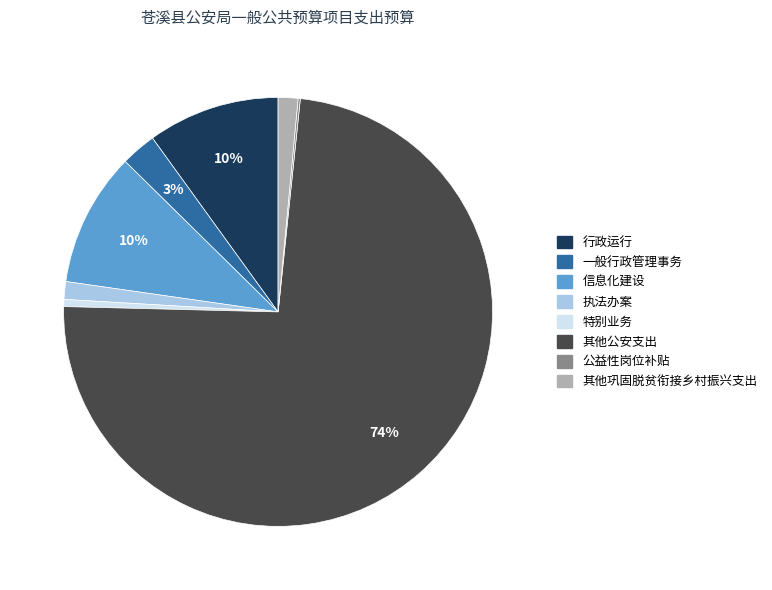

What is the largest slice in the pie chart?

其他公安支出